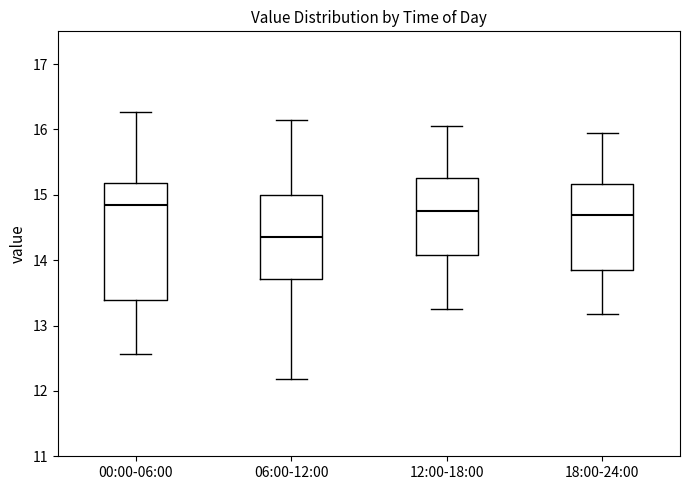

Which box's median line is the highest?

00:00-06:00